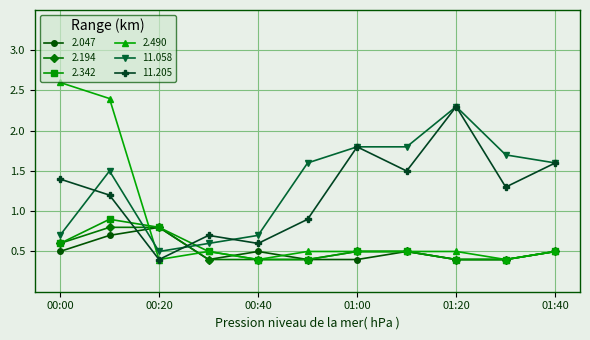

At how many categories does at least one series exceed 1?

8